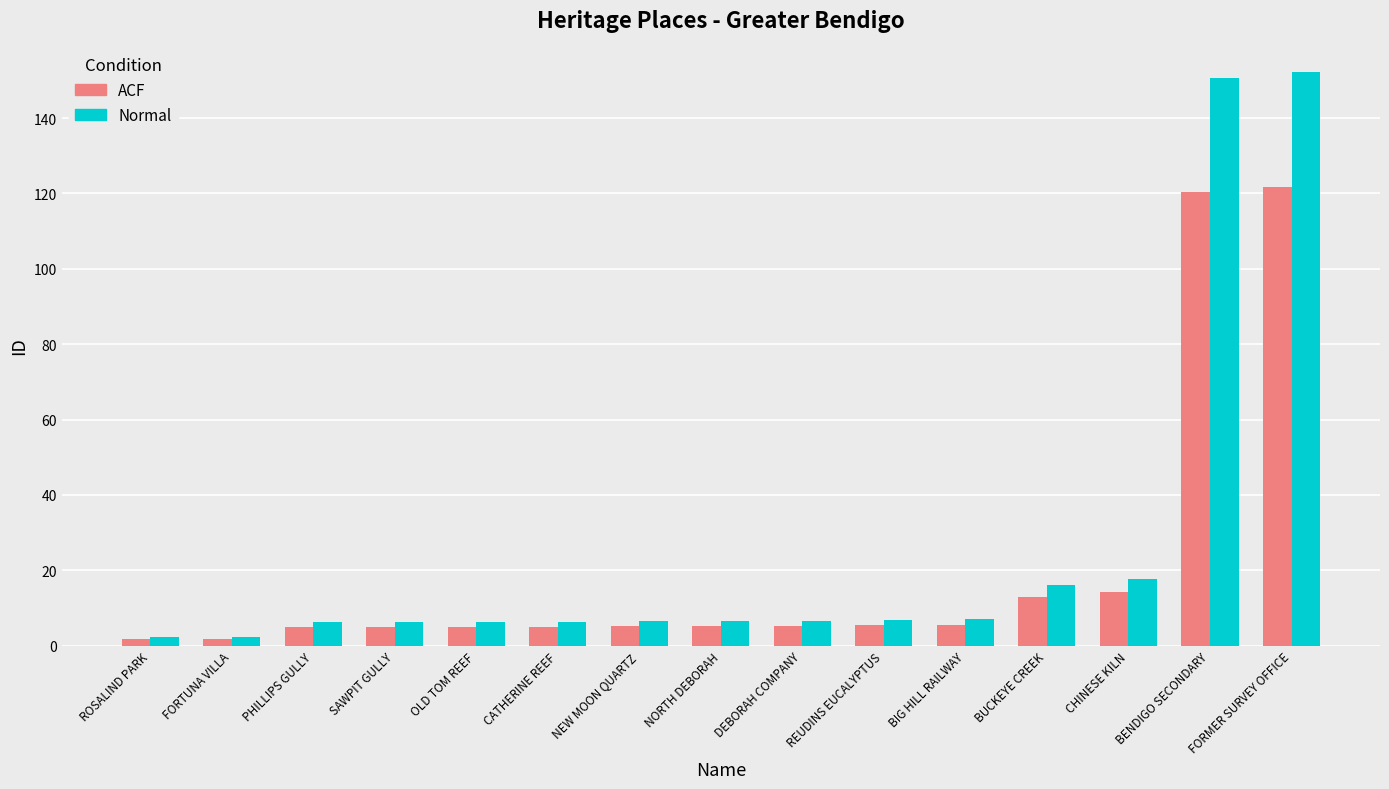

Rank the series by their average value, from highest to lowest.

Normal, ACF